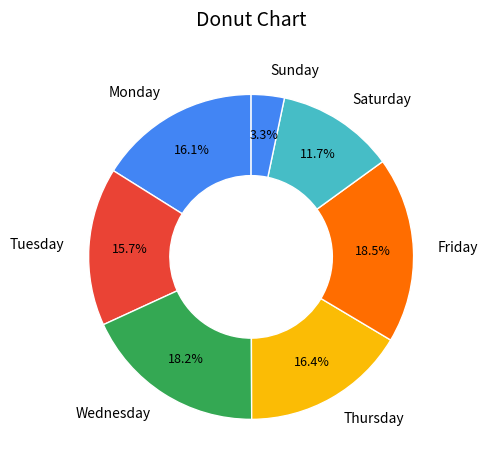

What is the ratio of the value at Thursday to the value at Tuesday?

1.0